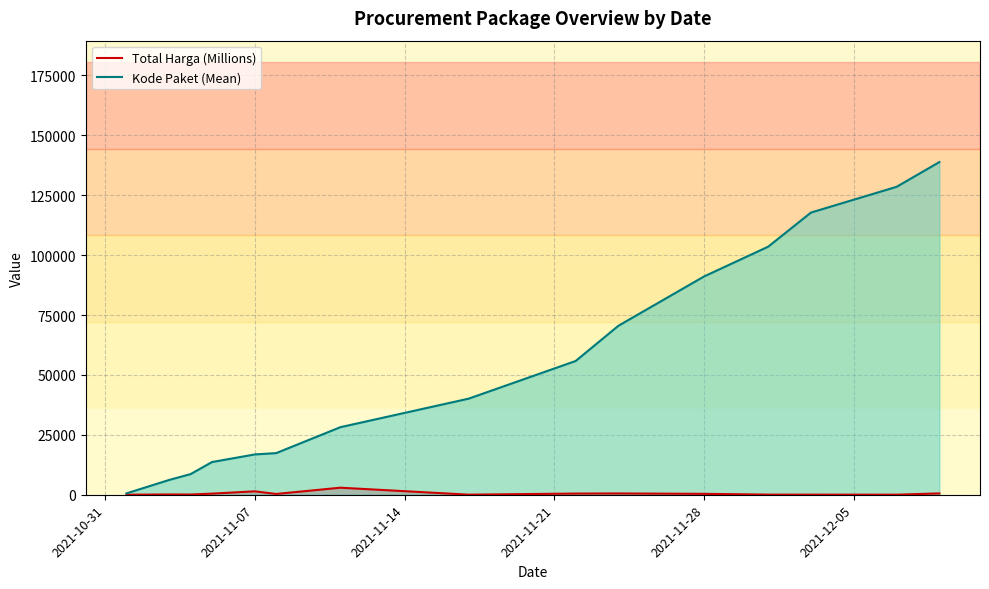

What is the value of the Kode Paket (Mean) point at the 14th from the left?

128516.0